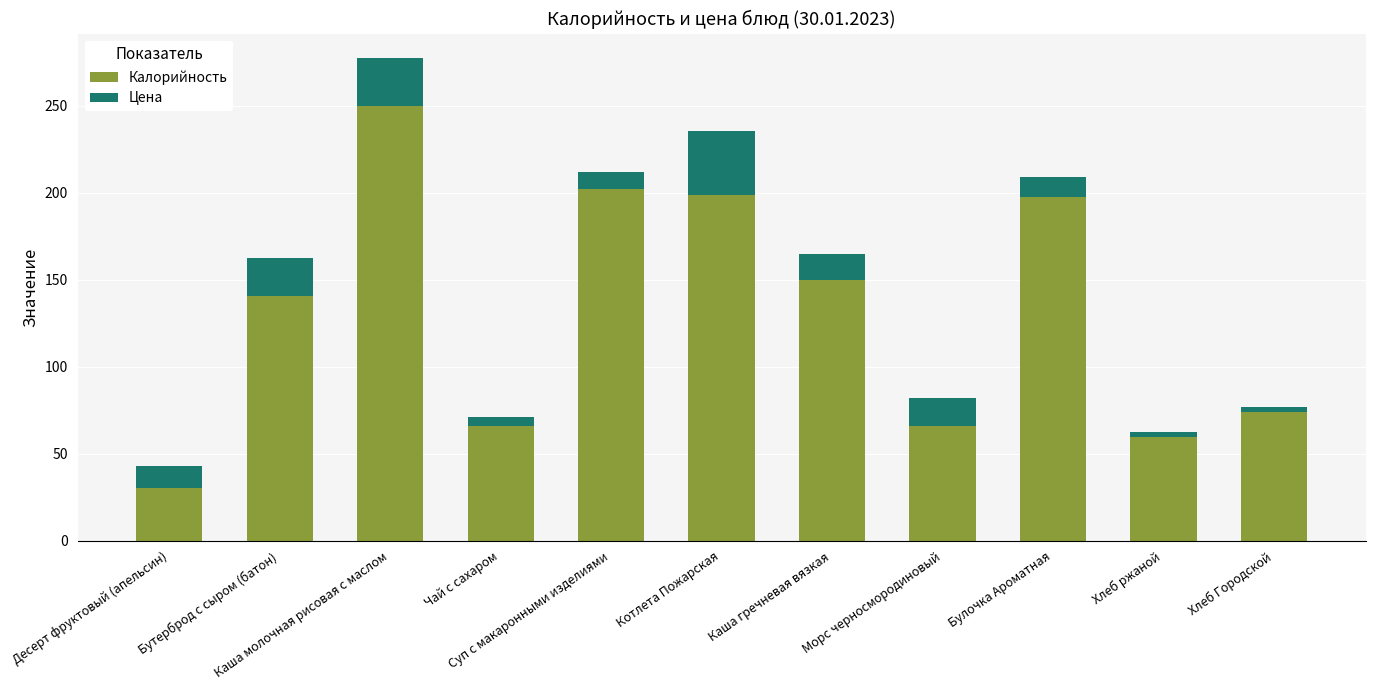

What is the sum of all Калорийность values?

1435.1